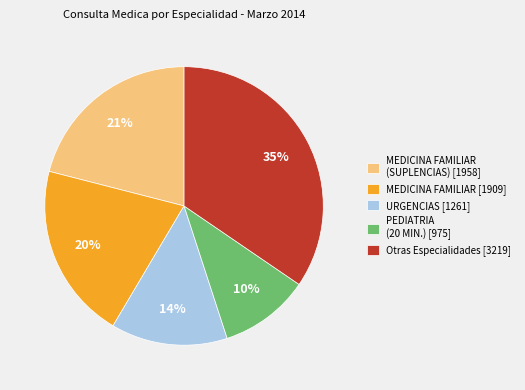

Is it true that MEDICINA FAMILIAR [1909] is 20% of the pie?

True